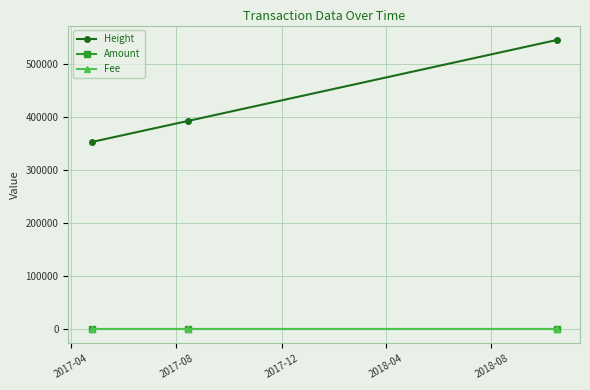

What is the average value of the Height series?

430200